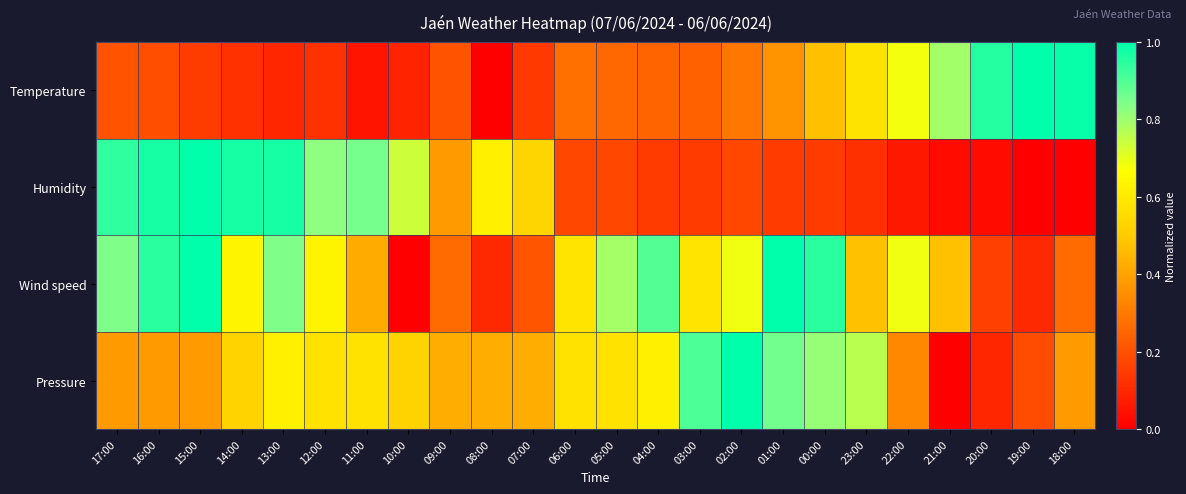

Which series has the widest spread of values?

Temperature